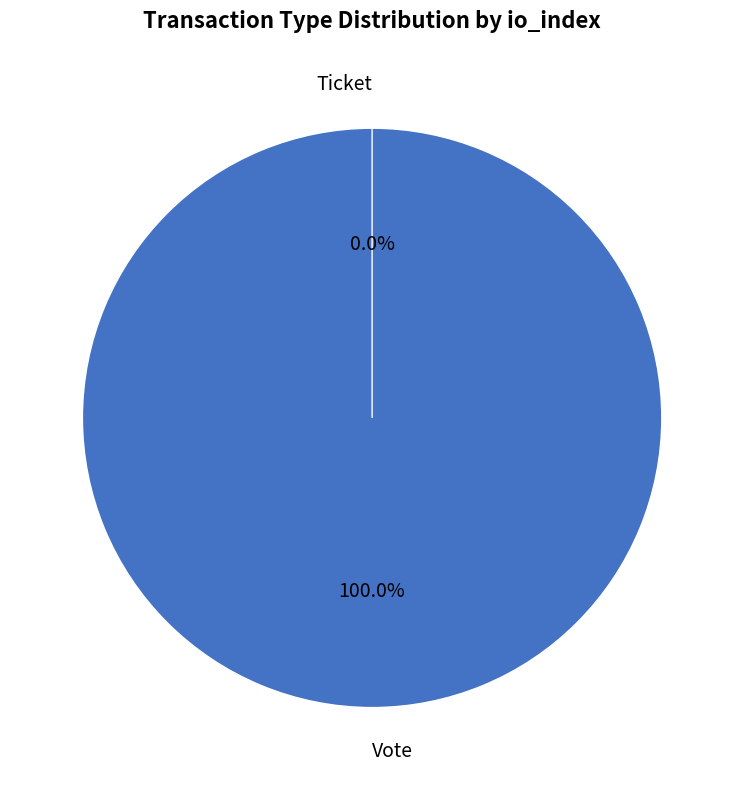

What is the change in value from Vote to Ticket?

-1